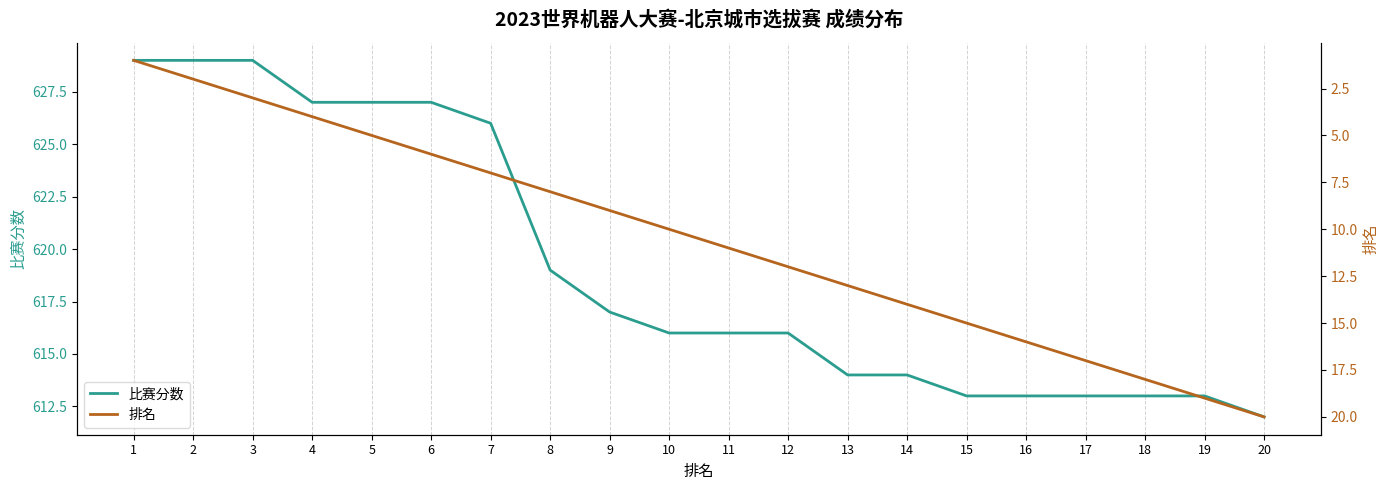

What is the difference between the 比赛分数 values at 19 and 1?

16